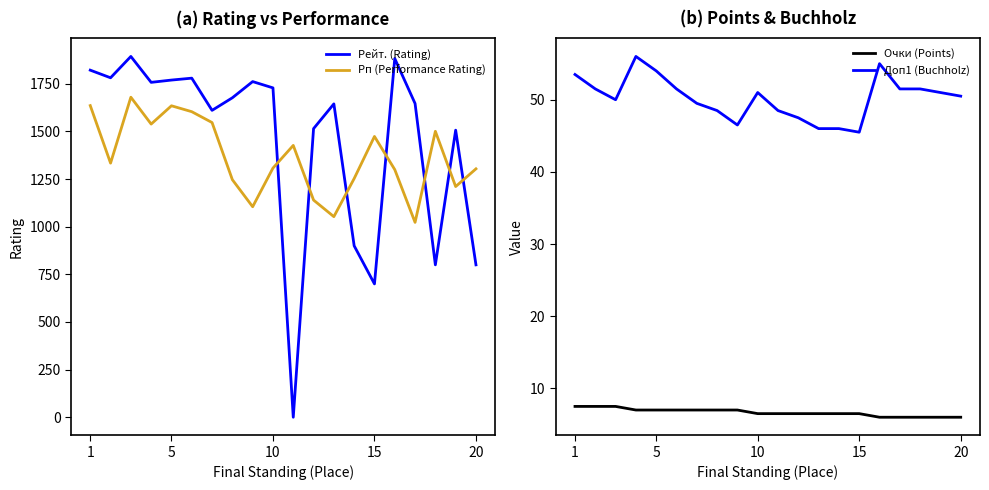

How many times do Рейт. (Rating) and Очки (Points) cross each other?

2